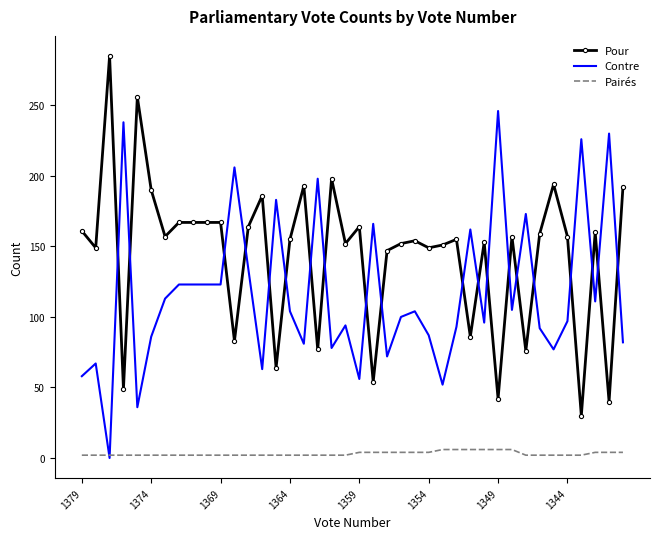

What is the lowest value of the Pour series?

30